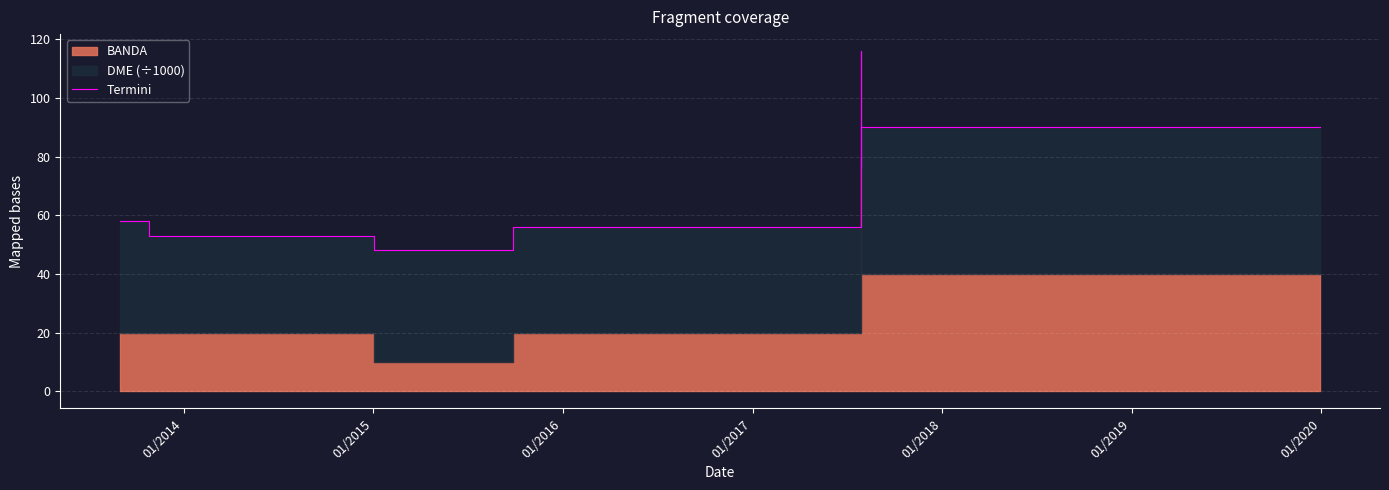

How many lines are shown in the chart?

1